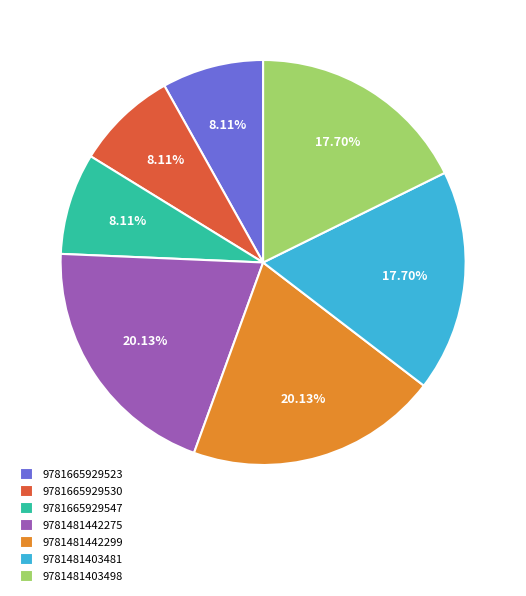

To the nearest percent, what is the average slice percentage?

14%